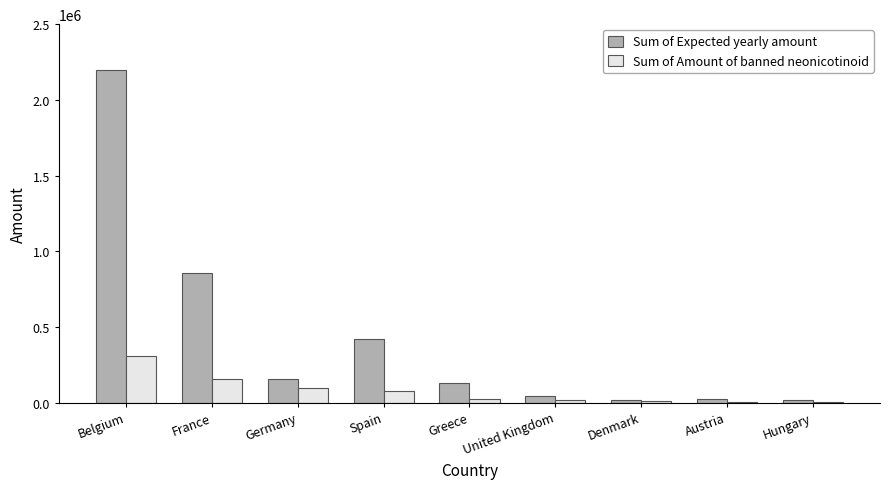

Is the value of Sum of Amount of banned neonicotinoid at Denmark greater than the value of Sum of Expected yearly amount at France?

No